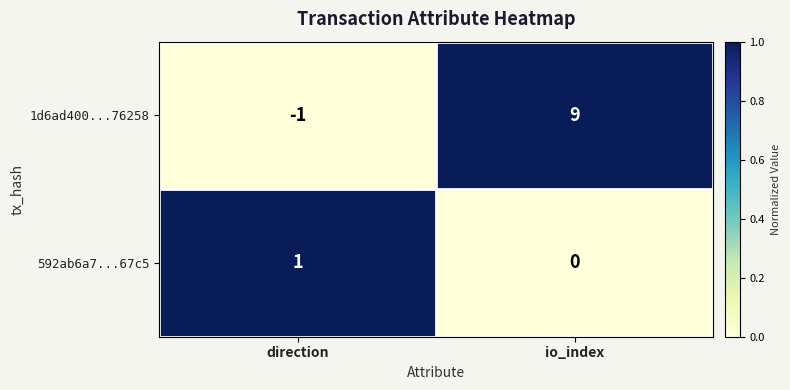

What is the difference between the 1d6ad400...76258 values at io_index and direction?

10